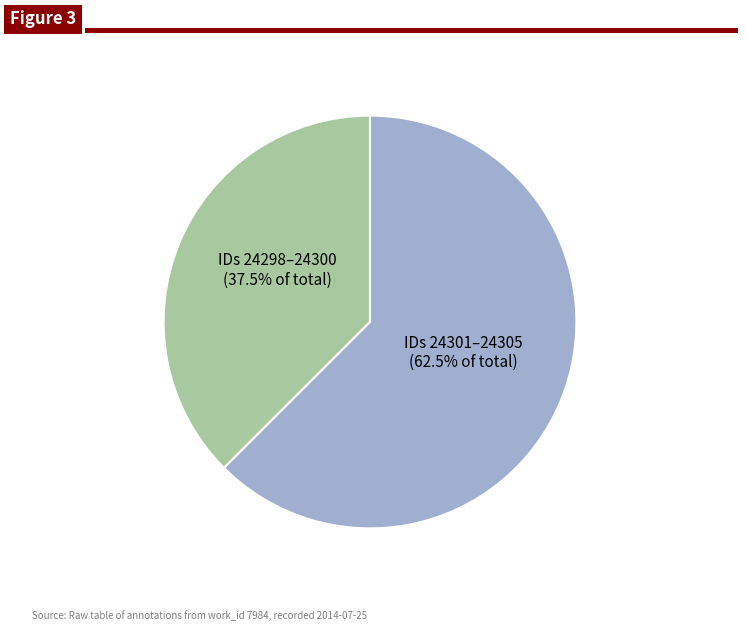

Rank the categories by value from highest to lowest.

IDs 24301–24305, IDs 24298–24300